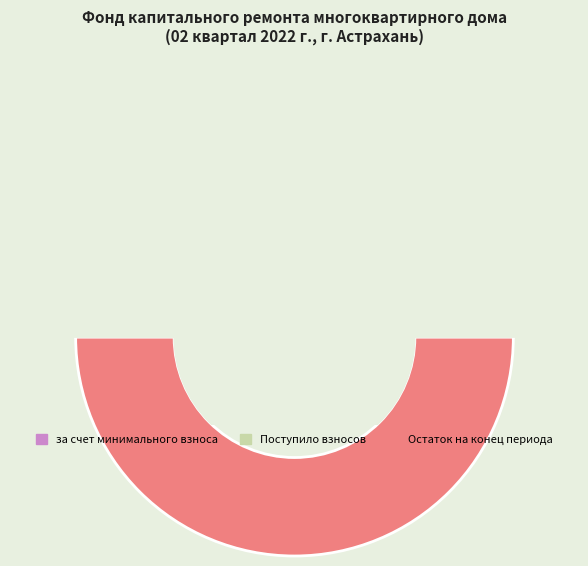

To the nearest percent, what is the average slice percentage?

25%